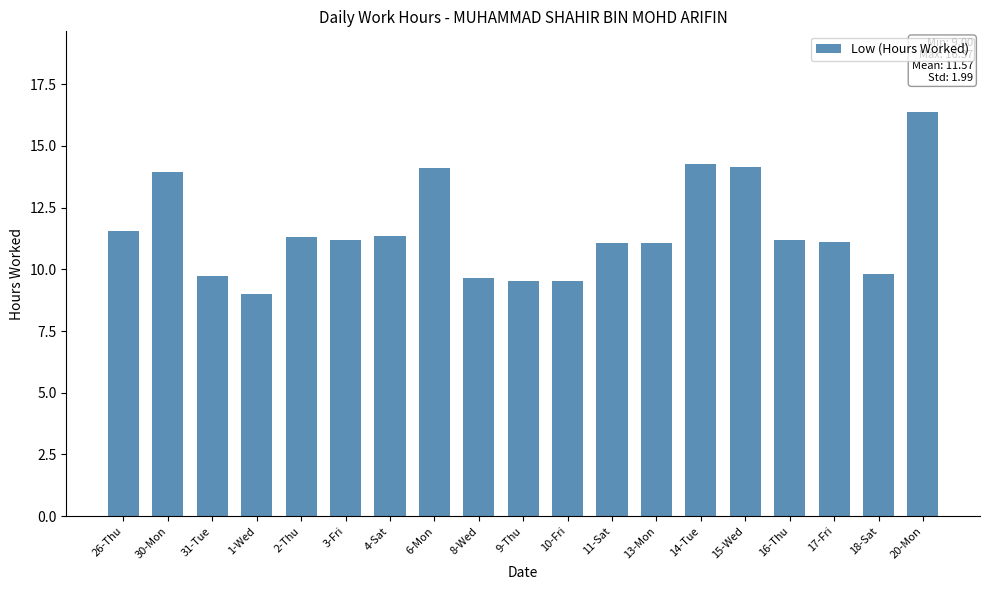

At which label does the data first exceed 11?

26-Thu